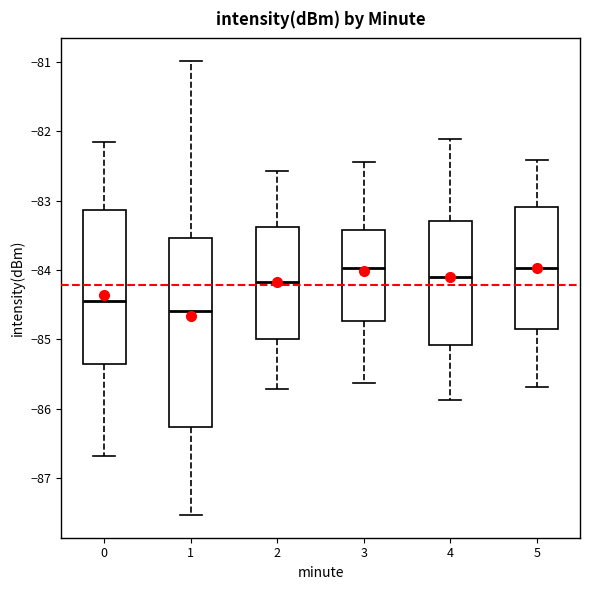

Reading left to right, read every box against the y-axis: the position of its median line, the range the box covers, and the ends of its whiskers. The values are not printed on the chart, so give them approximately, as read against the axis.

0: median -84.4, box -85.3 to -83.1, whiskers -86.7 to -82.1
1: median -84.6, box -86.3 to -83.5, whiskers -87.5 to -81.0
2: median -84.2, box -85.0 to -83.4, whiskers -85.7 to -82.6
3: median -84.0, box -84.7 to -83.4, whiskers -85.6 to -82.4
4: median -84.1, box -85.1 to -83.3, whiskers -85.9 to -82.1
5: median -84.0, box -84.8 to -83.1, whiskers -85.7 to -82.4